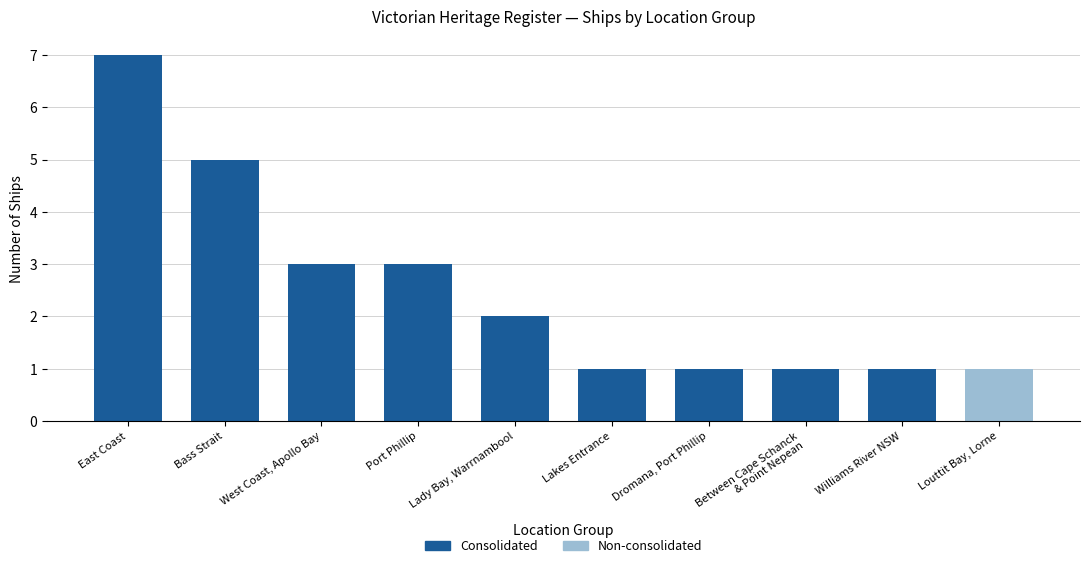

What is the minimum value shown in the chart?

1